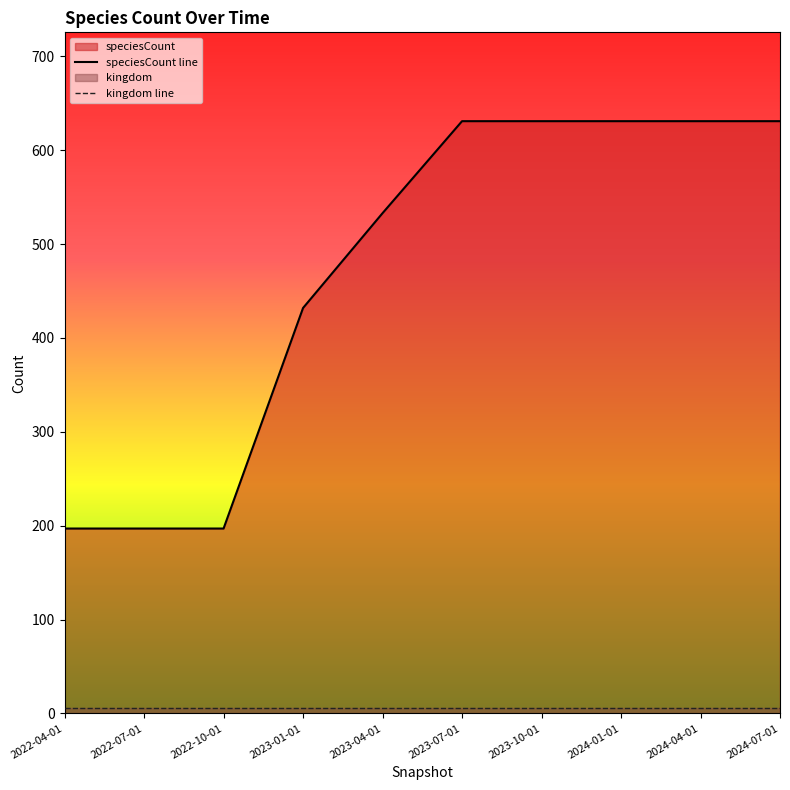

The speciesCount line series shows 287 at 2022-07-01. True or false?

False